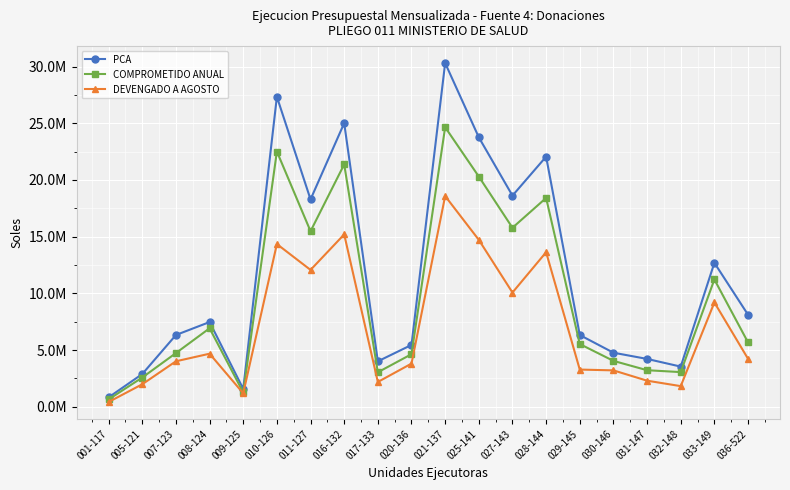

At which category is the sum across all series the highest?

021-137